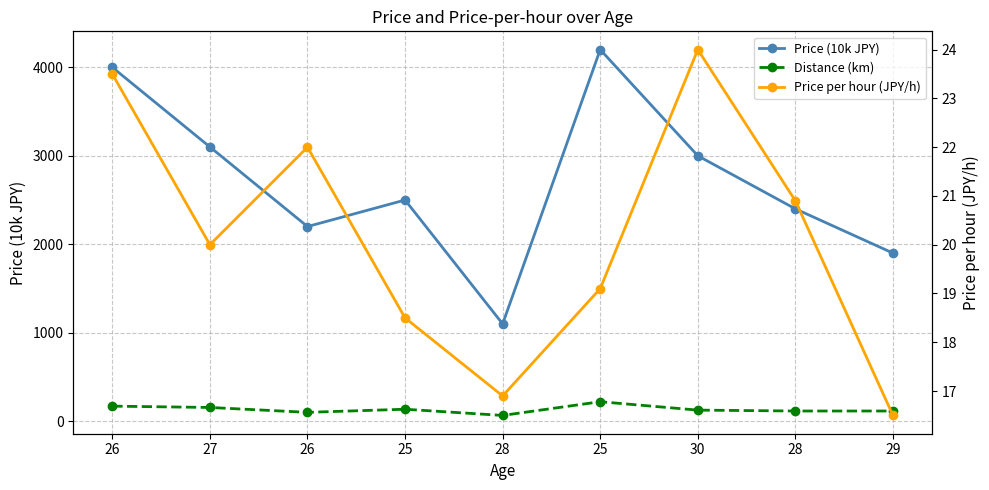

At 30, list the series in order from largest to smallest.

Price (10k JPY), Distance (km), Price per hour (JPY/h)